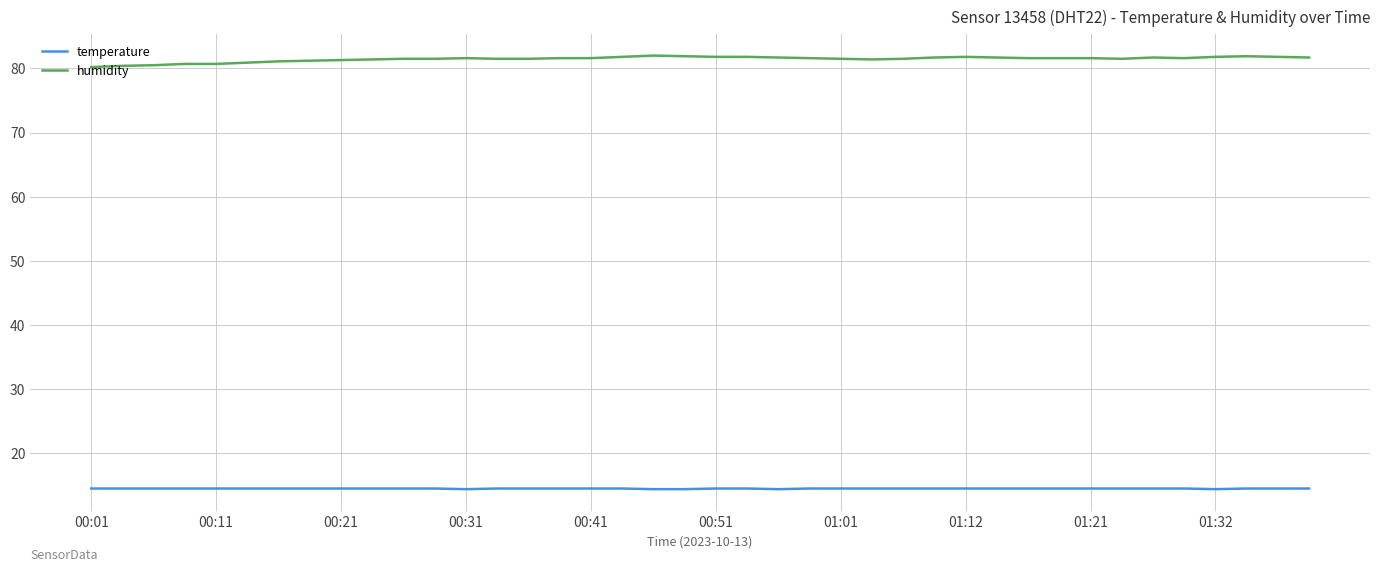

Which series has the largest total across all categories?

humidity